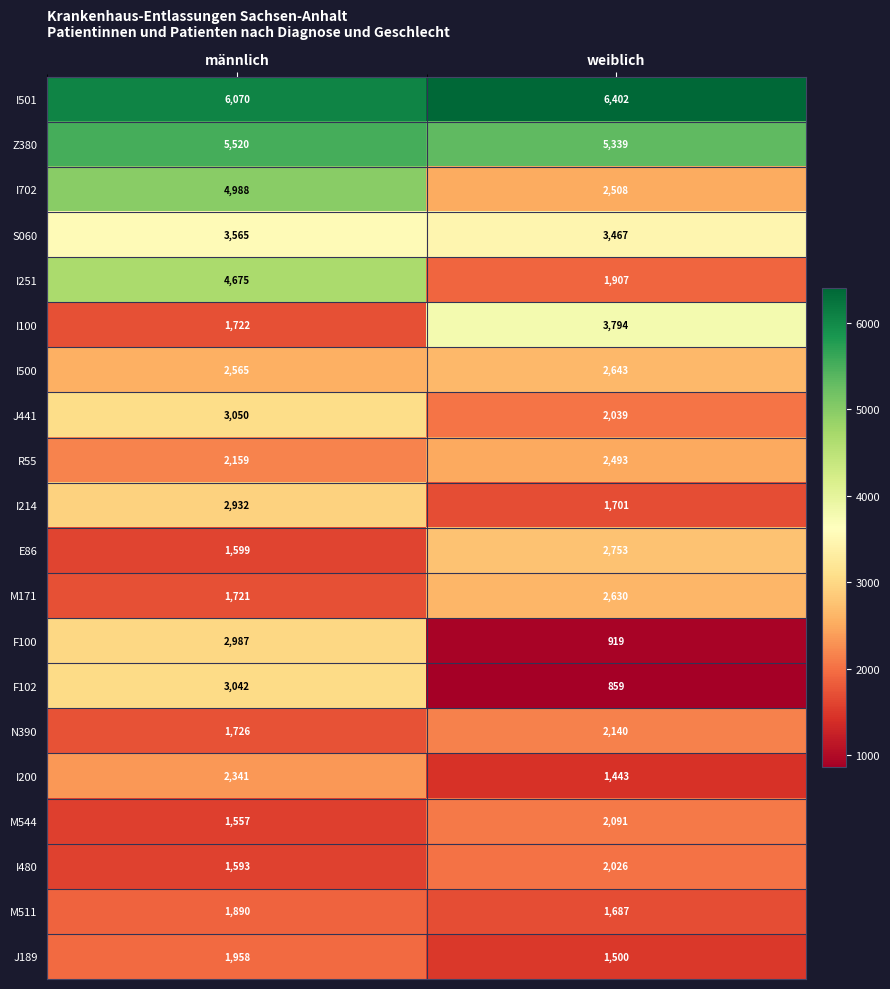

What is the difference between the maximum and minimum values in the I214 series?

1231